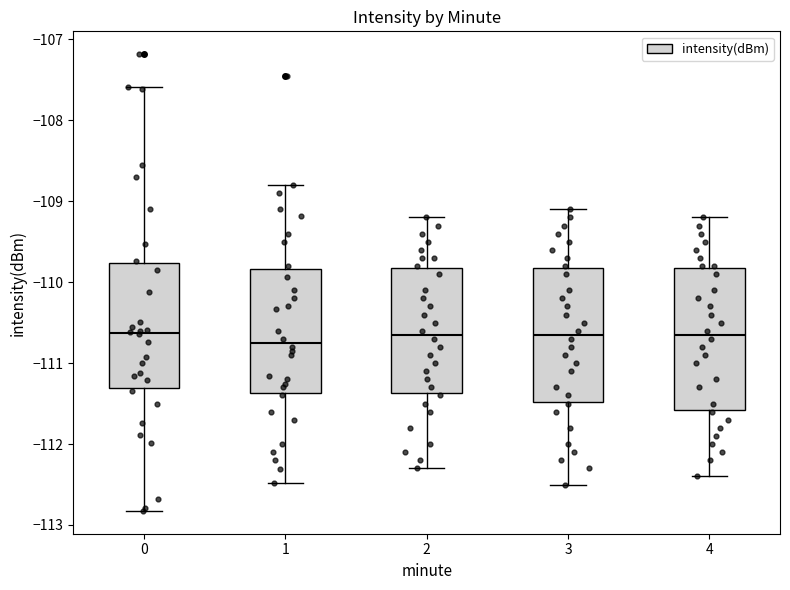

Where is the lower edge of the box at x = 0 on the y-axis? The values are not printed on the chart, so give them approximately, as read against the axis.

-111.3